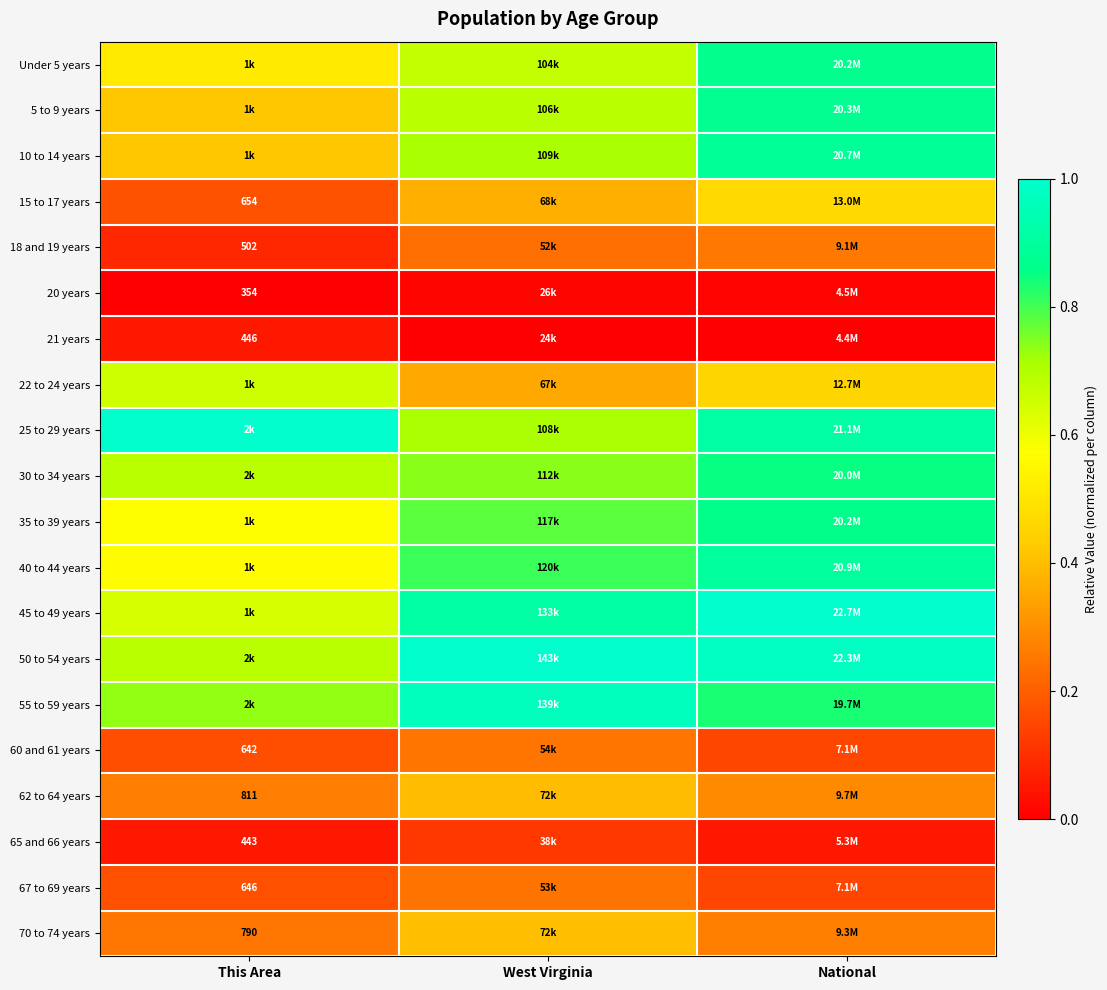

Count the number of data series in this chart.

20